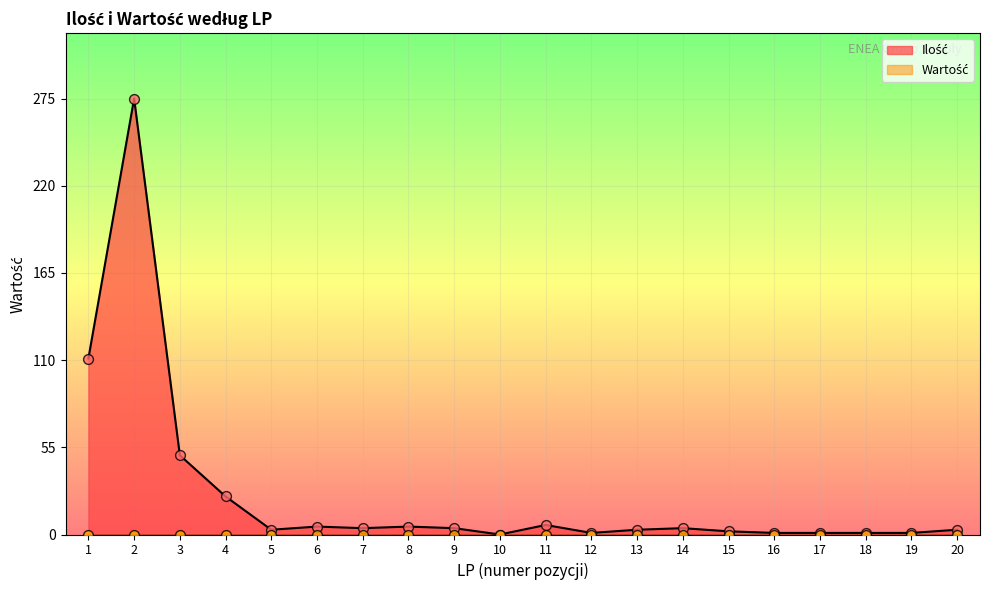

What is the change in value from 8 to 14?

-1